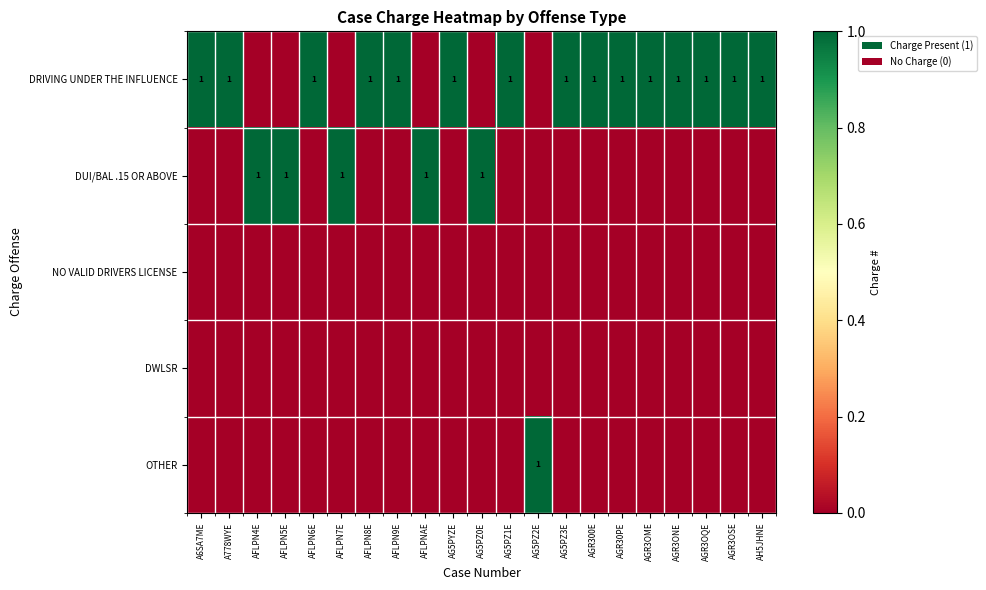

List the labels in order of NO VALID DRIVERS LICENSE value, smallest first.

A6SA7ME, A778WYE, AFLPN4E, AFLPN5E, AFLPN6E, AFLPN7E, AFLPN8E, AFLPN9E, AFLPNAE, AG5PYZE, AG5PZ0E, AG5PZ1E, AG5PZ2E, AG5PZ3E, AGR300E, AGR30PE, AGR3OME, AGR3ONE, AGR3OQE, AGR3OSE, AH5JHNE